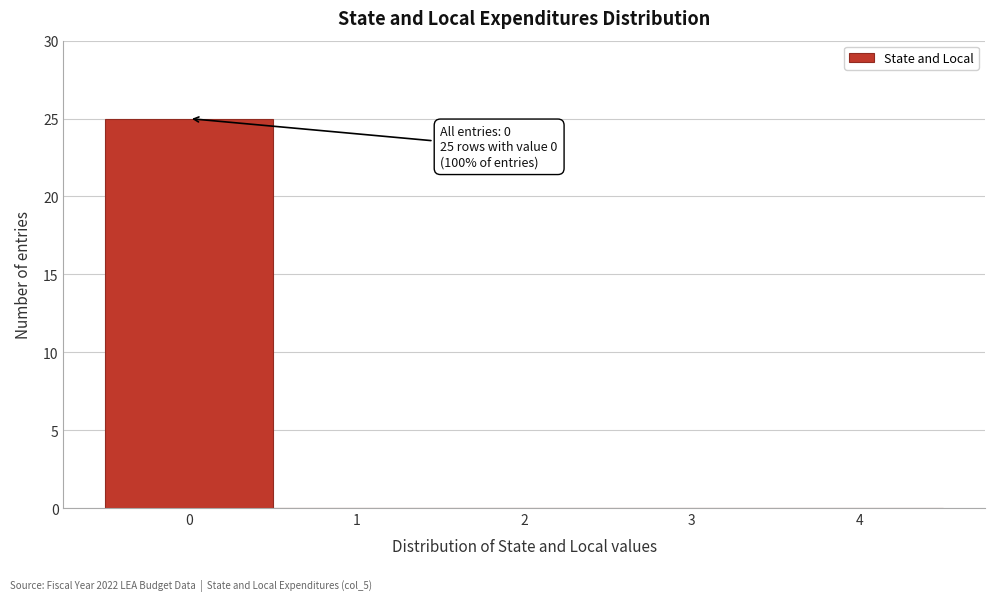

Reading left to right, what are all the values shown in this chart?

0=25	1=0	2=0	3=0	4=0